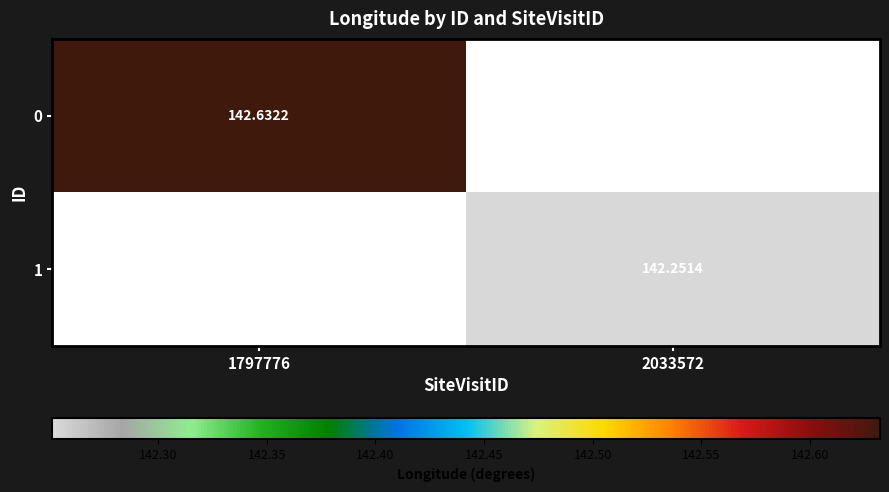

Which category has the highest value across all series?

1797776